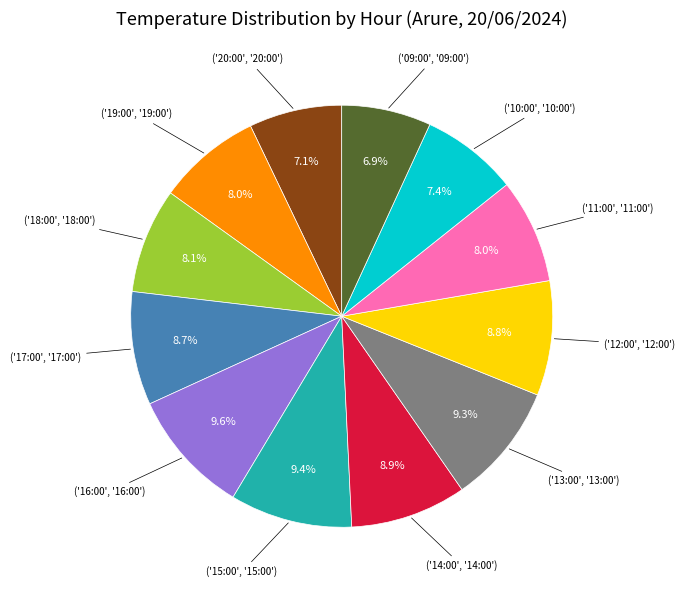

Does any single category account for the majority?

No